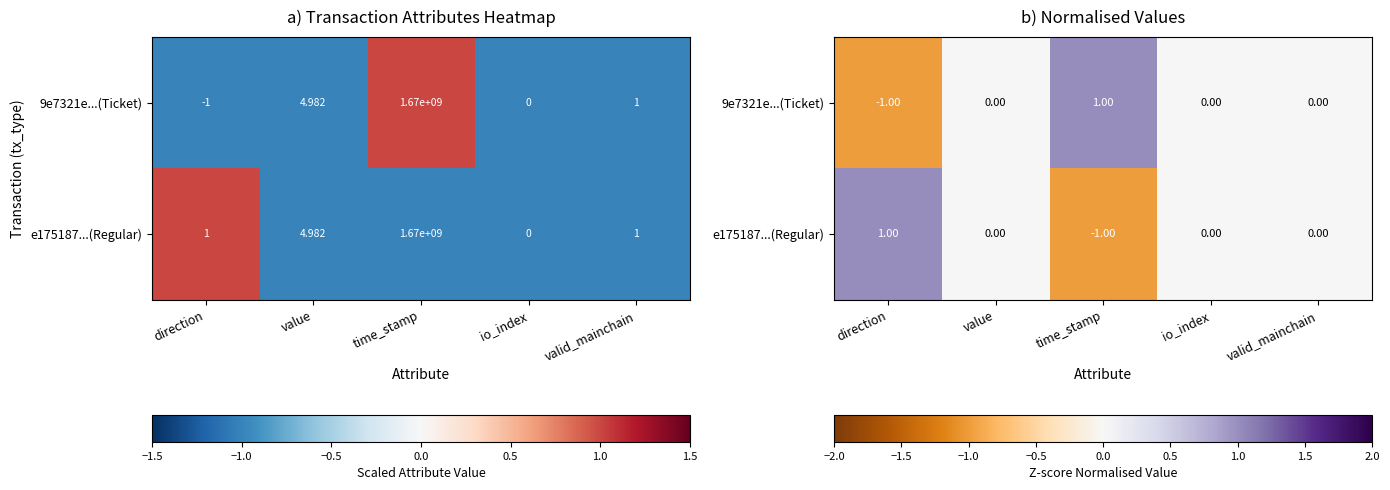

At which category is the sum across all series the highest?

direction